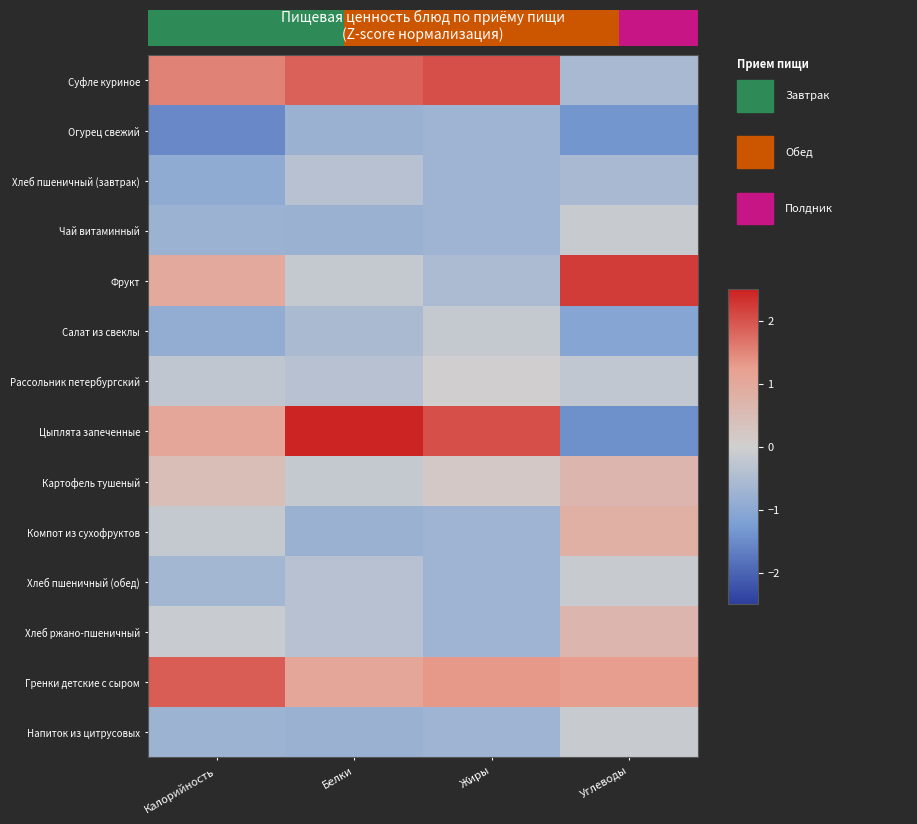

The Компот из сухофруктов series shows -0.7 at Жиры. True or false?

True